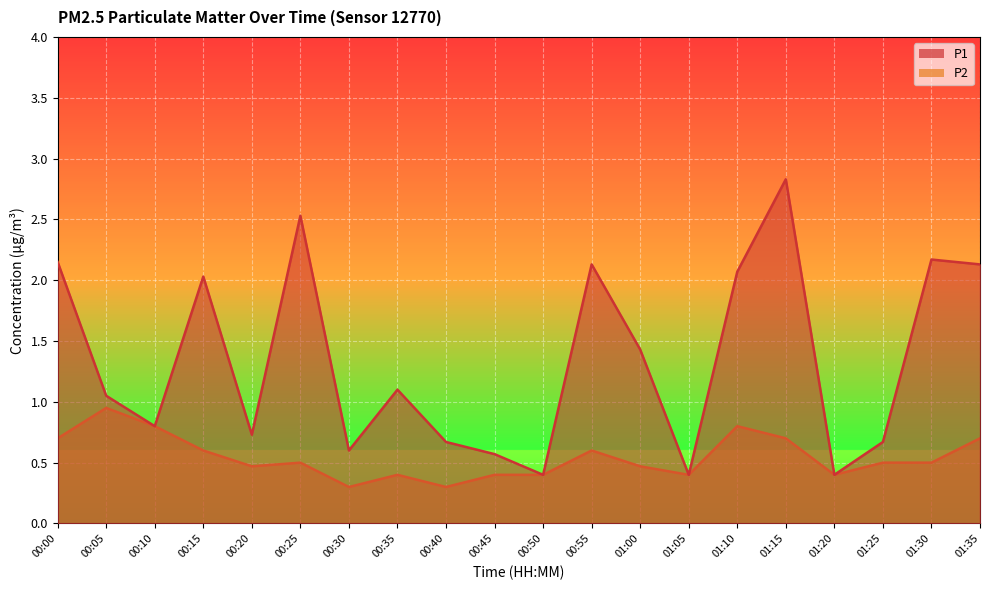

Between 00:25 and 00:45, which is larger?

00:25